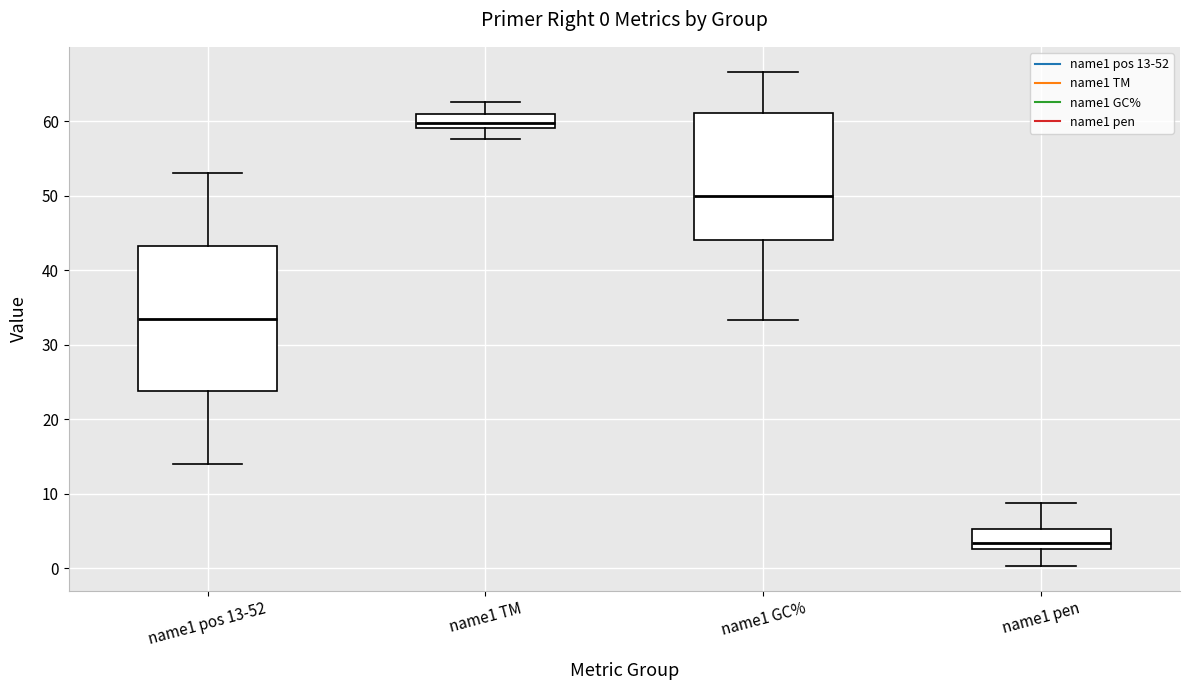

Which box has the highest median line?

name1 TM